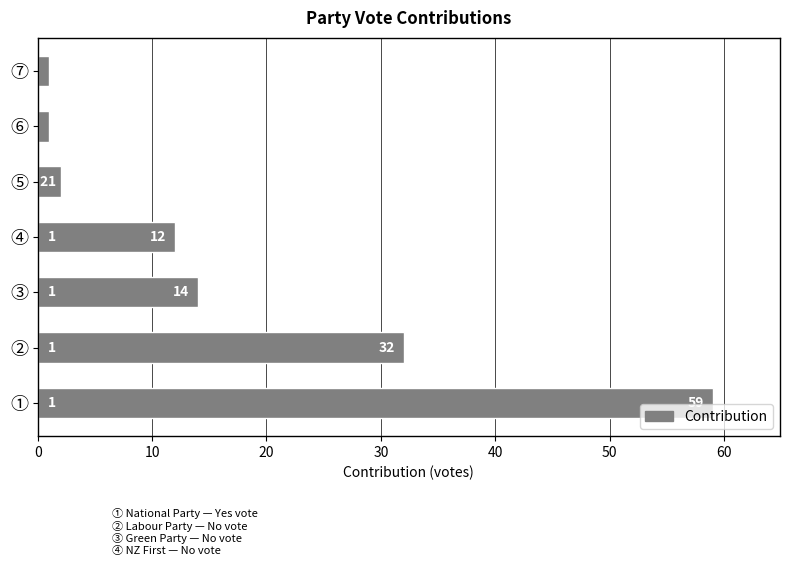

Does the chart contain stacked bars?

No